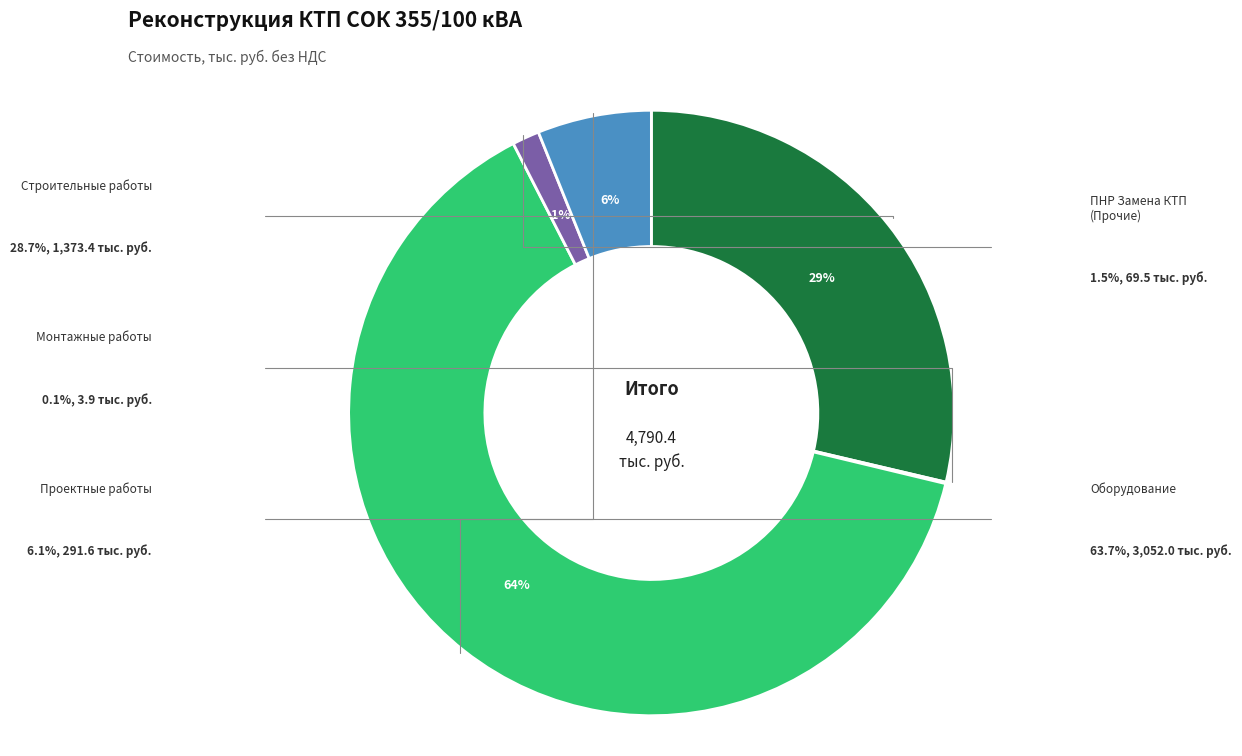

To the nearest percent, what portion does Строительные работы represent?

29%